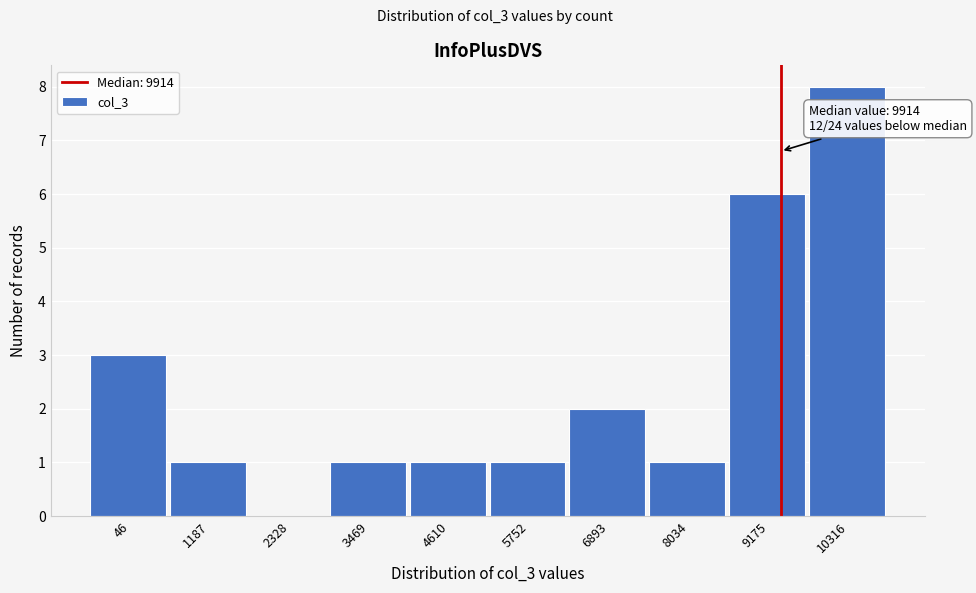

Reading left to right, what are all the values shown in this chart?

46=3	1187=1	2328=0	3469=1	4610=1	5752=1	6893=2	8034=1	9175=6	10316=8